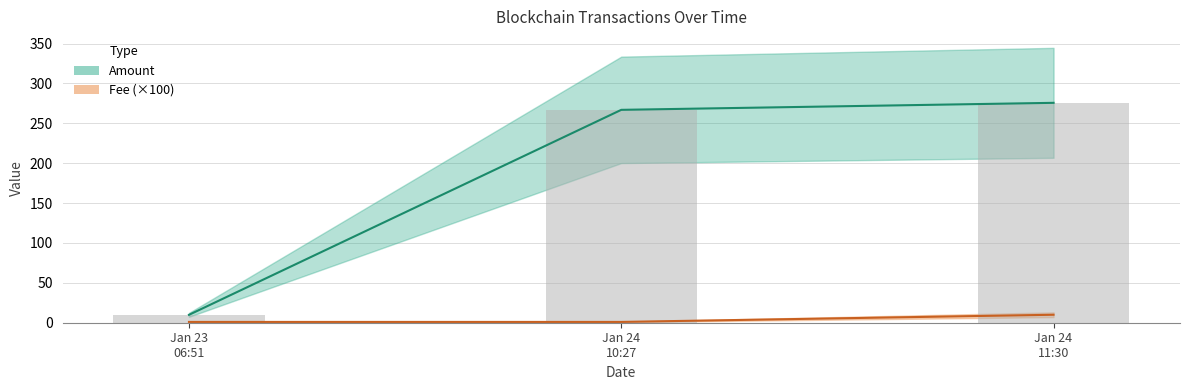

What is the highest value of the Amount series?

275.7